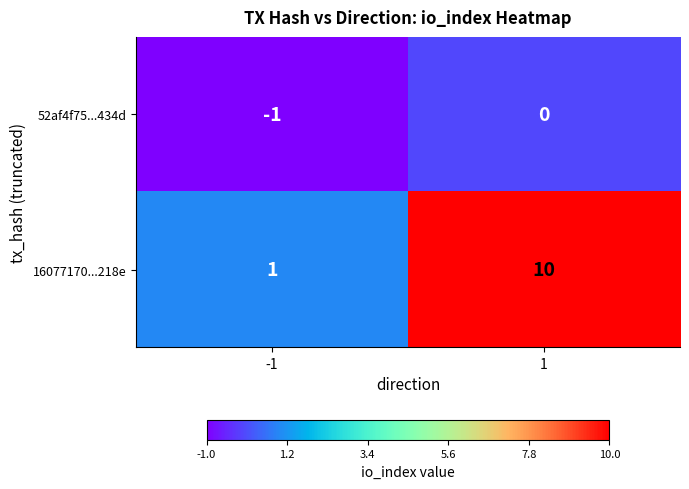

At which category is the sum across all series the highest?

1